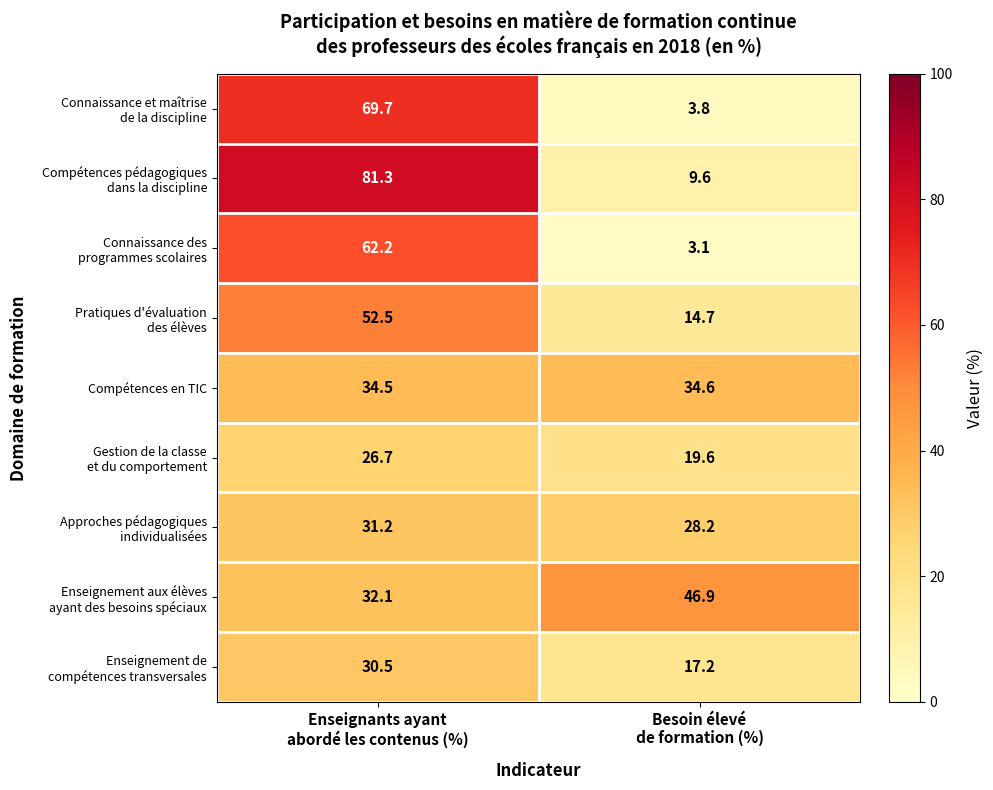

Which label corresponds to the largest value in the chart?

Enseignants ayant
abordé les contenus (%)